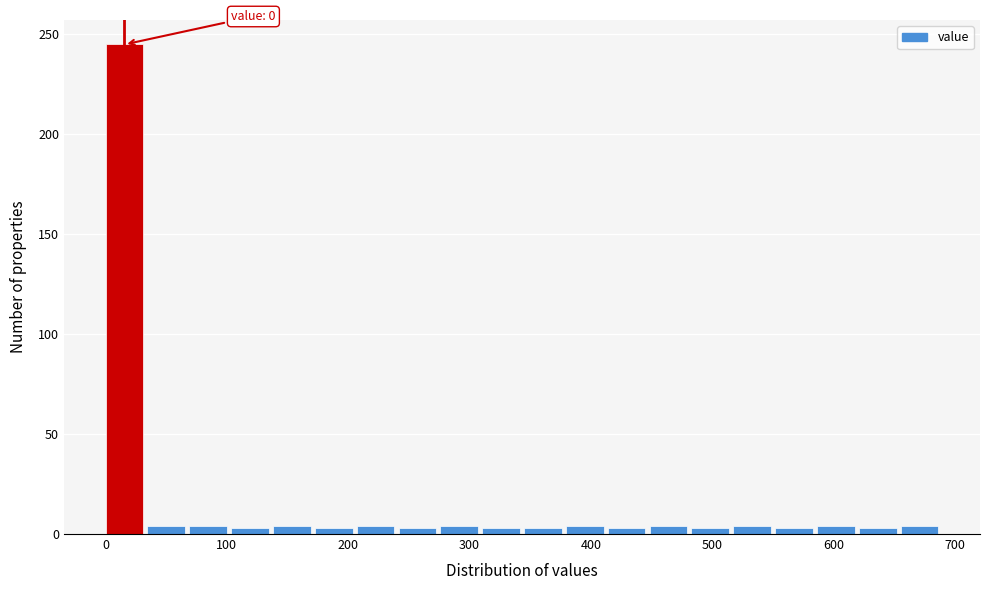

Around what value on the x-axis is the tallest bar? Give the approximate position of its centre, as read against the axis.

20